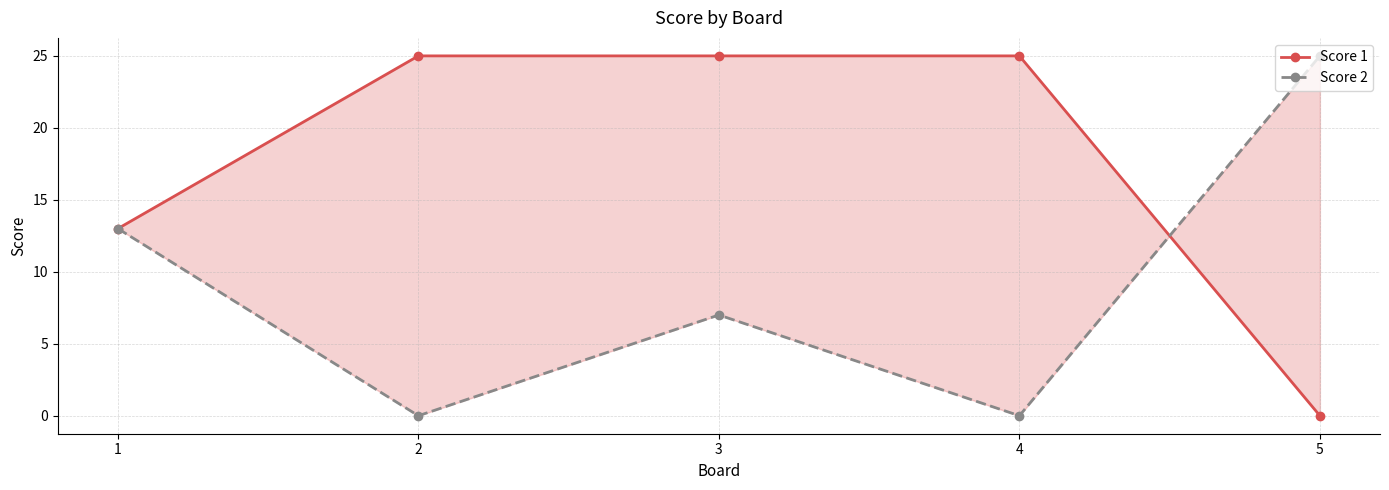

True or false: Score 2 and Score 1 cross at least once.

True